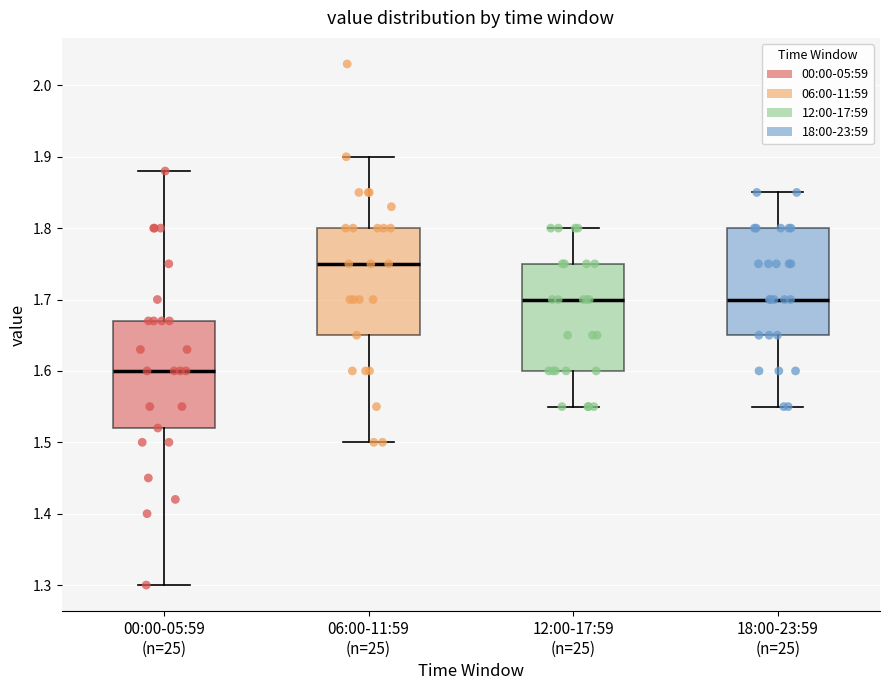

Reading left to right, read every box against the y-axis: the position of its median line, the range the box covers, and the ends of its whiskers. The values are not printed on the chart, so give them approximately, as read against the axis.

00:00-05:59 (n=25): median 1.60, box 1.52 to 1.67, whiskers 1.30 to 1.88
06:00-11:59 (n=25): median 1.75, box 1.65 to 1.80, whiskers 1.50 to 1.90
12:00-17:59 (n=25): median 1.70, box 1.60 to 1.75, whiskers 1.55 to 1.80
18:00-23:59 (n=25): median 1.70, box 1.65 to 1.80, whiskers 1.55 to 1.85